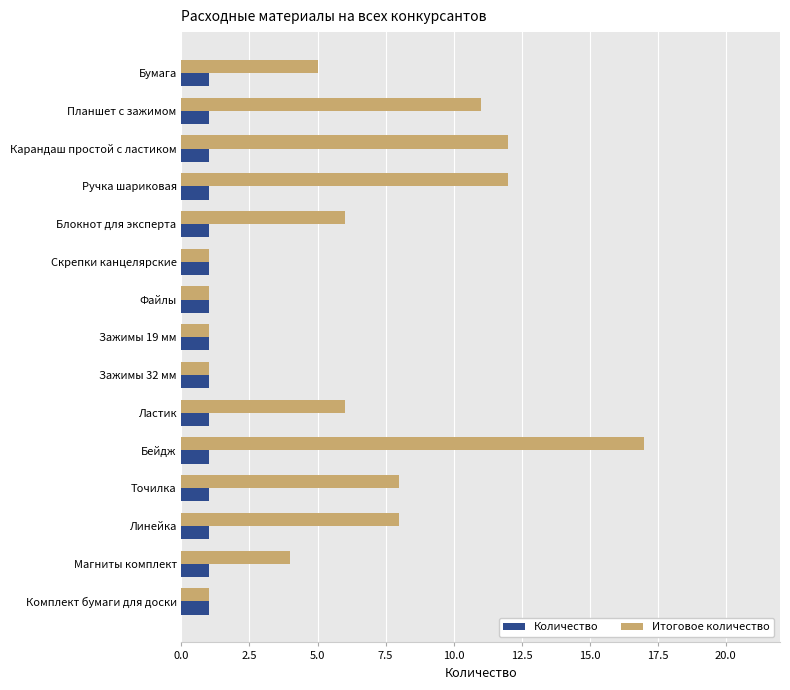

What is the difference between the Итоговое количество values at Комплект бумаги для доски and Точилка?

7